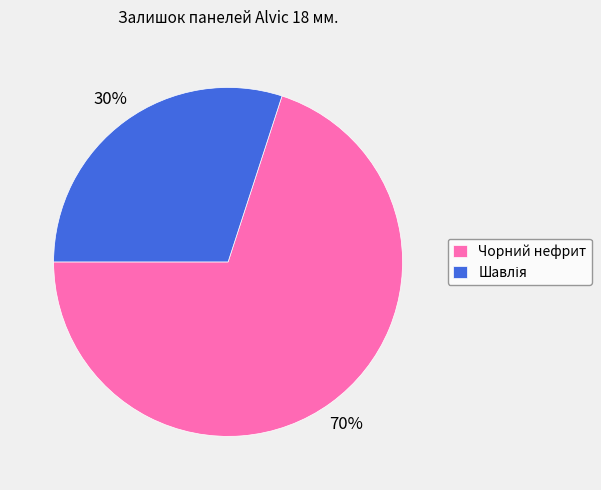

Is it true that Чорний нефрит is 70% of the pie?

True